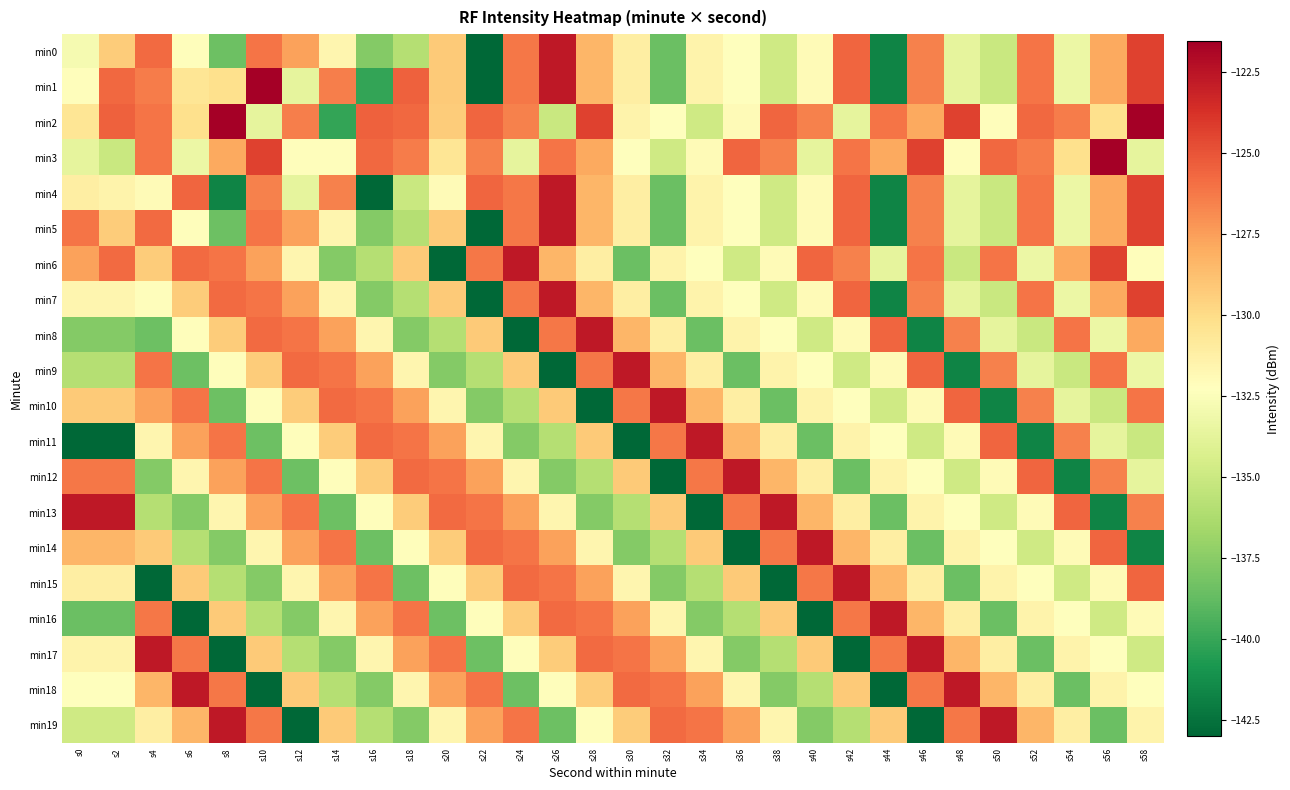

How many categories are shown in the chart?

30